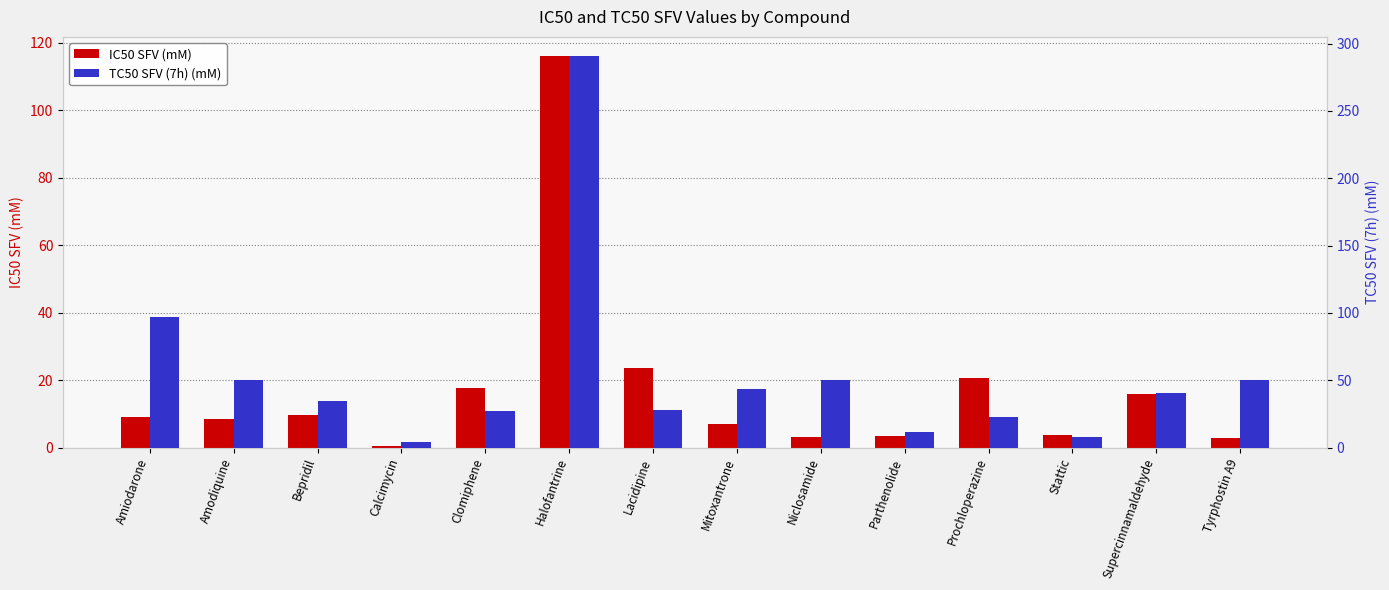

How many bars are there in each group?

2